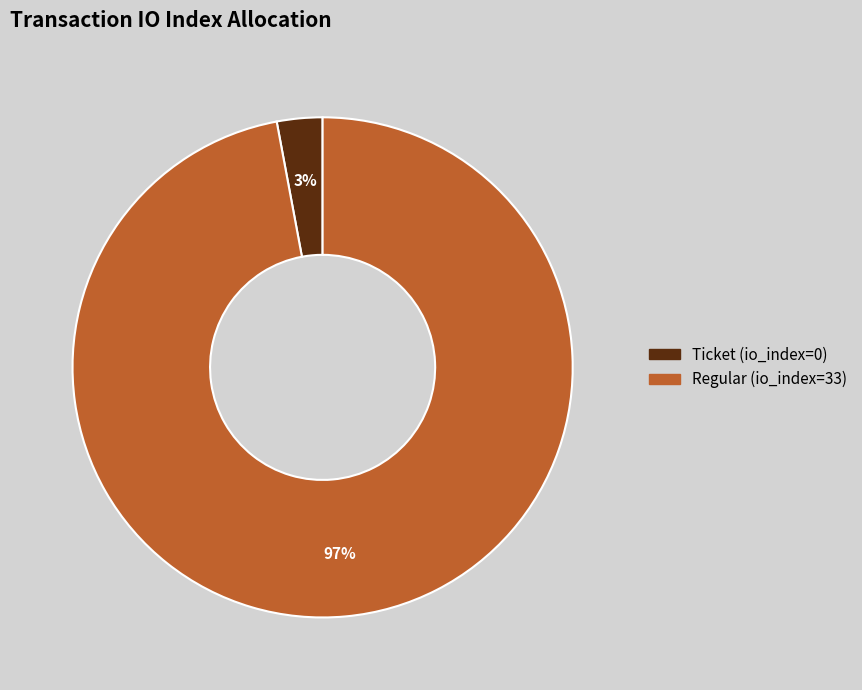

To the nearest percent, what is the difference between the largest and smallest slice percentages?

94%